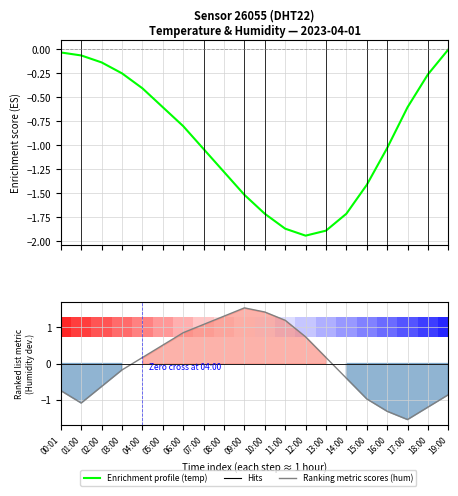

How many times do Ranking metric scores and Enrichment profile cross each other?

2